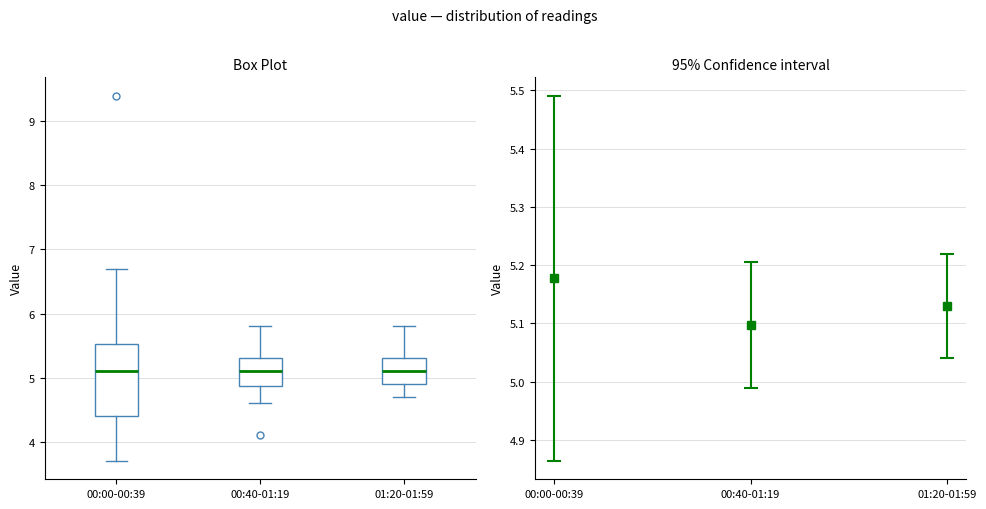

Where is the lower edge of the box for 00:40-01:19 on the y-axis? The values are not printed on the chart, so give them approximately, as read against the axis.

4.9